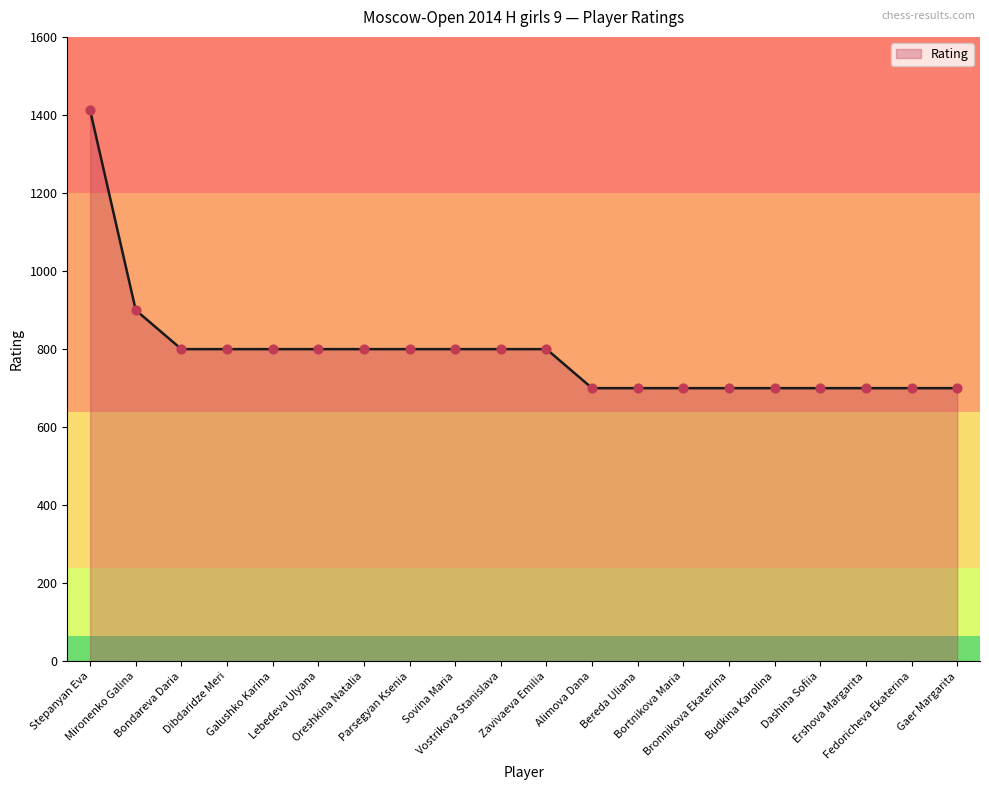

What is the ratio of the value at Bereda Uliana to the value at Parsegyan Ksenia?

0.9